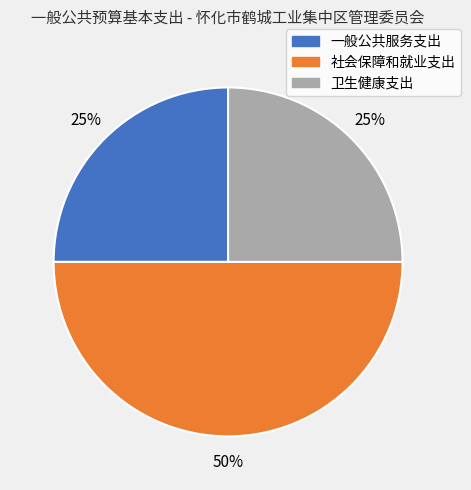

Approximately how many times larger is the value at 社会保障和就业支出 compared to 一般公共服务支出?

2.0